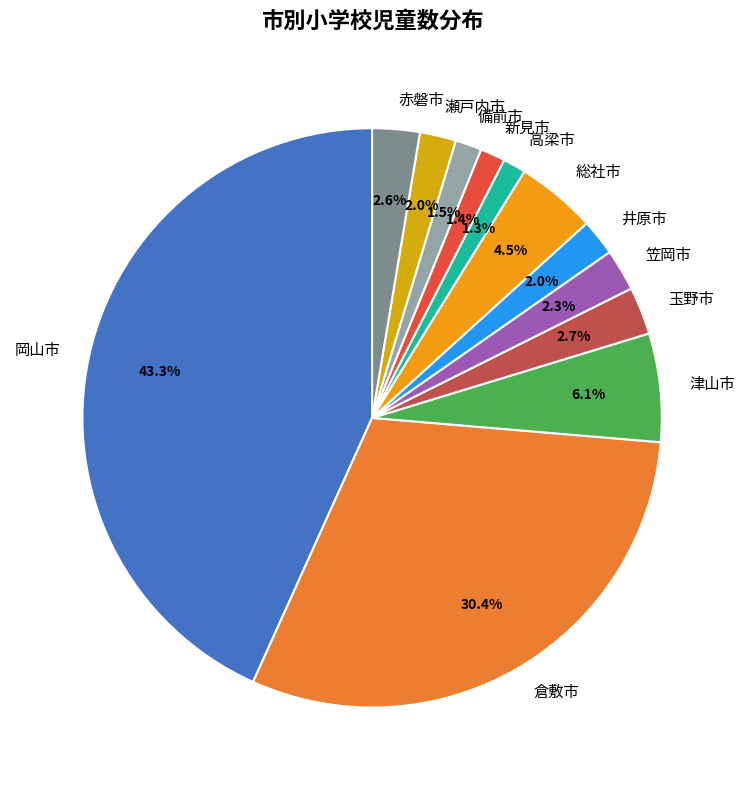

What percentage is the 赤磐市 slice, to the nearest percent?

3%